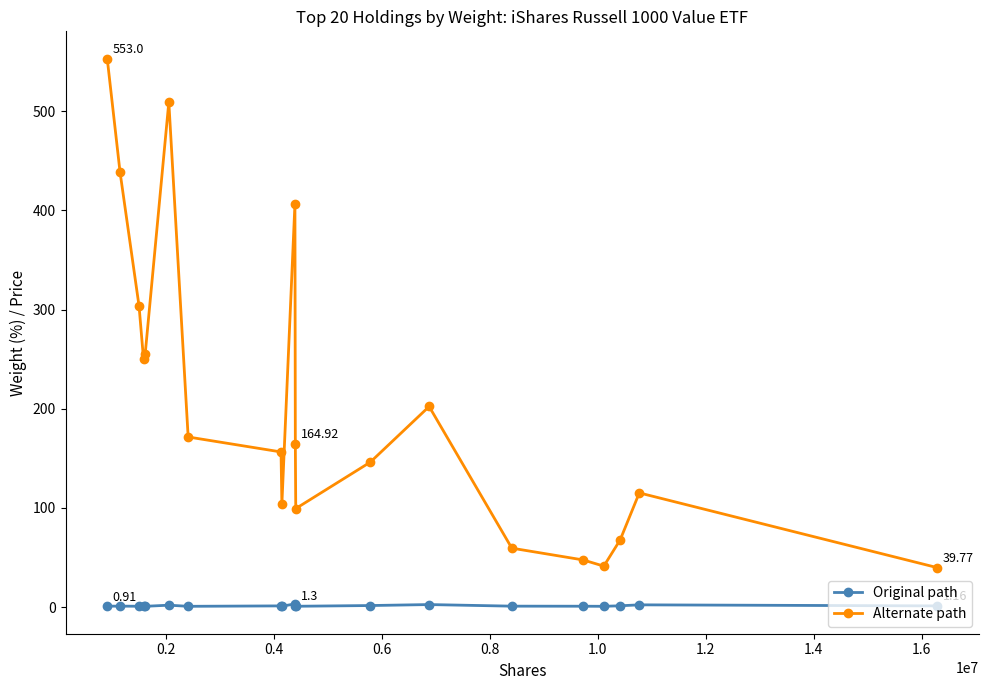

True or false: Original path has more than 1 points higher than both neighbors.

True